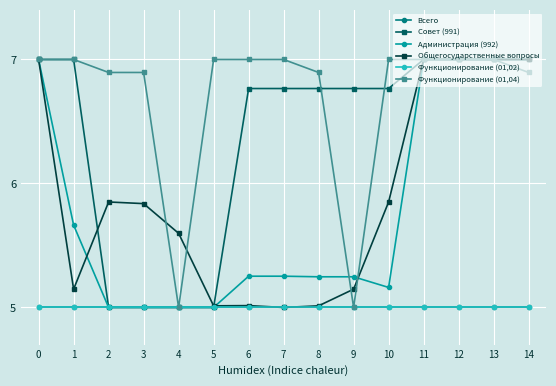

Does the chart have visible grid lines?

Yes